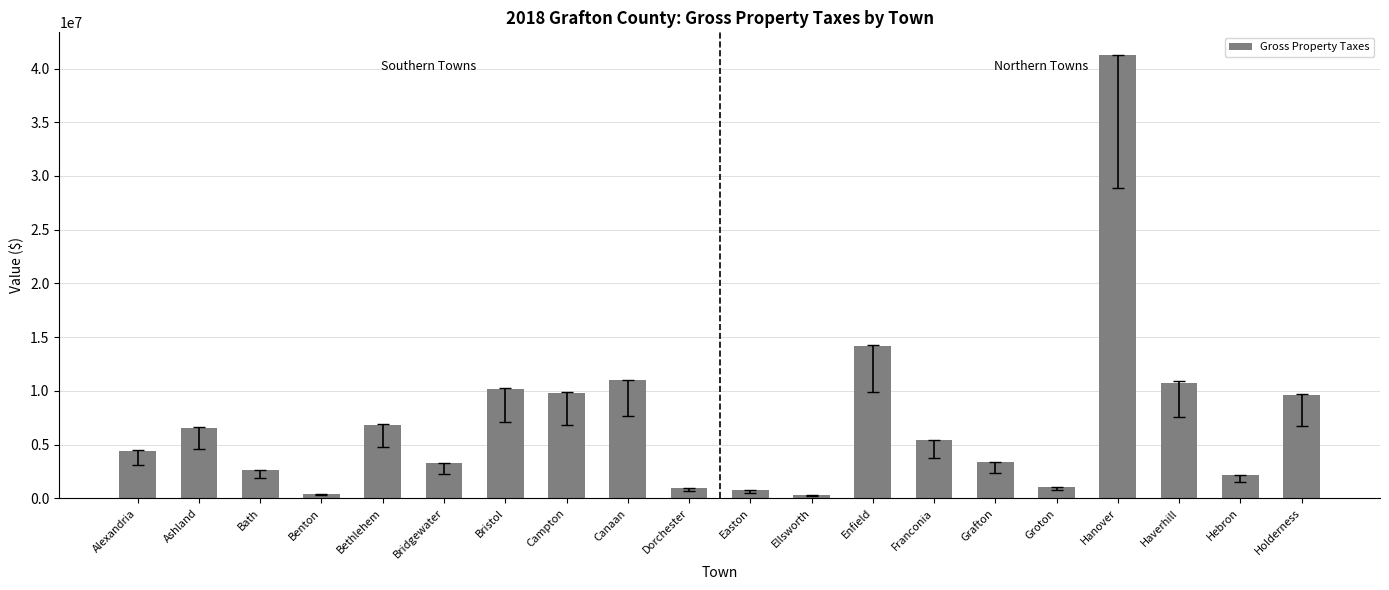

True or false: the data shows 11009902 at Canaan.

True